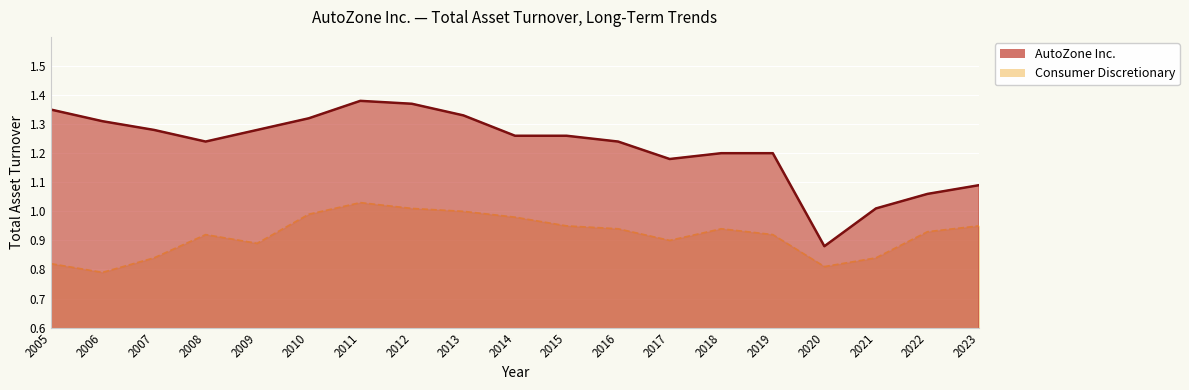

The Consumer Discretionary series shows 1.7 at 2011. True or false?

False